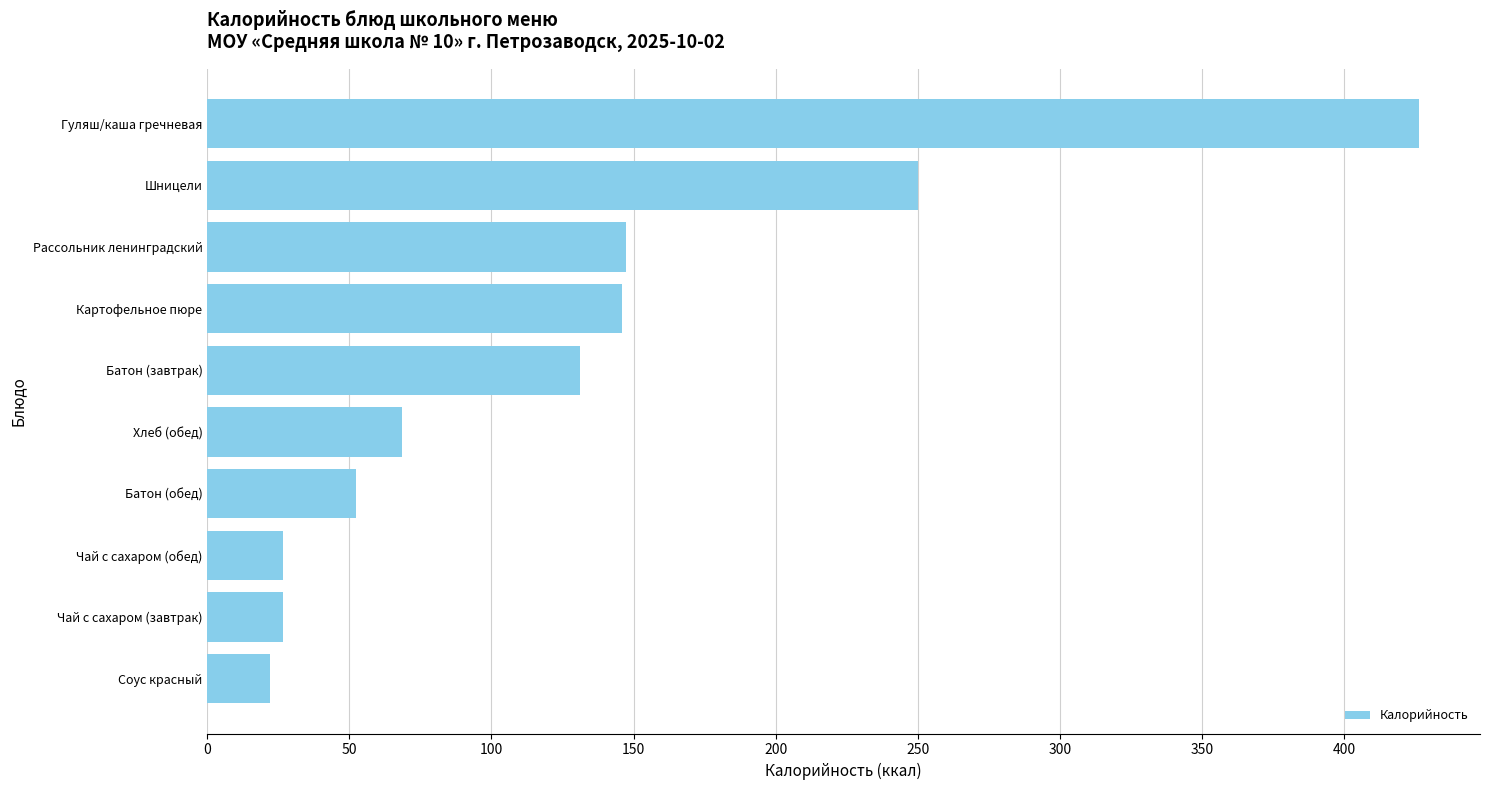

The chart shows a value of 11.8 at Батон (обед). True or false?

False